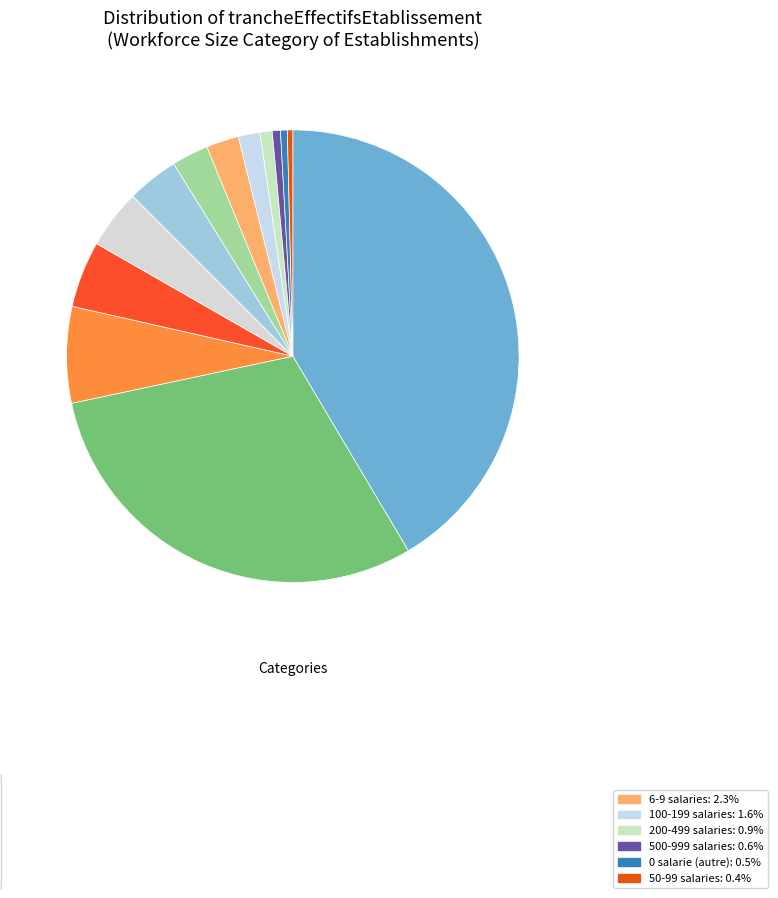

How many slices are in this pie chart?

13